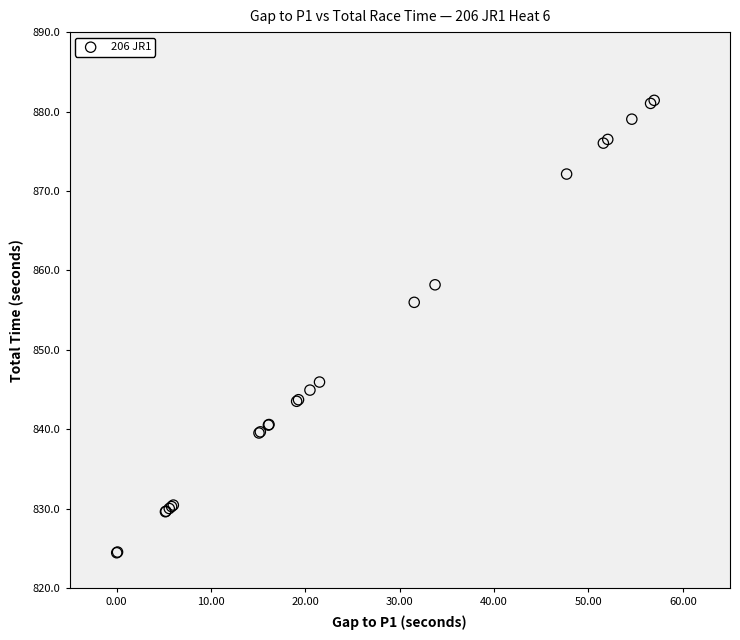

What Y value in the scatter plot is closest to 852?

856.0